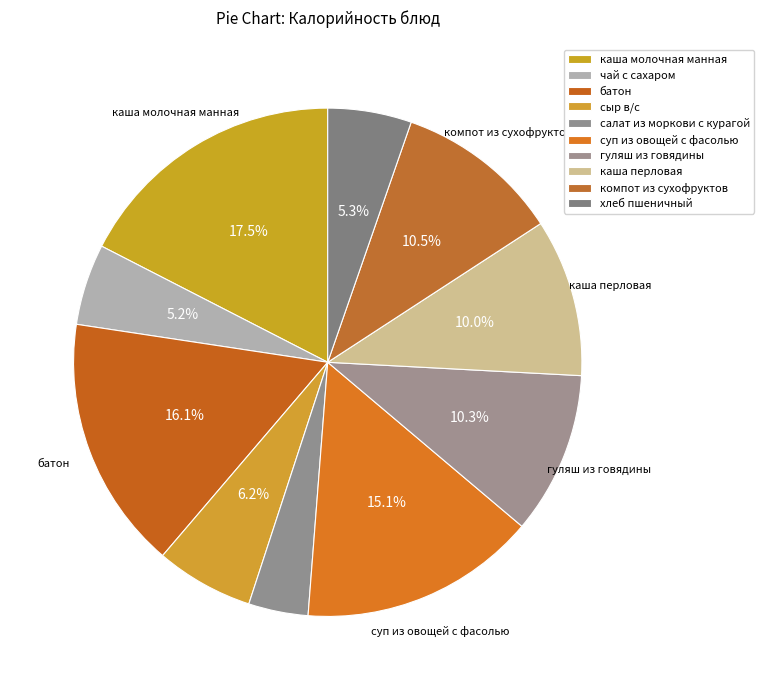

How many slices are in this pie chart?

10